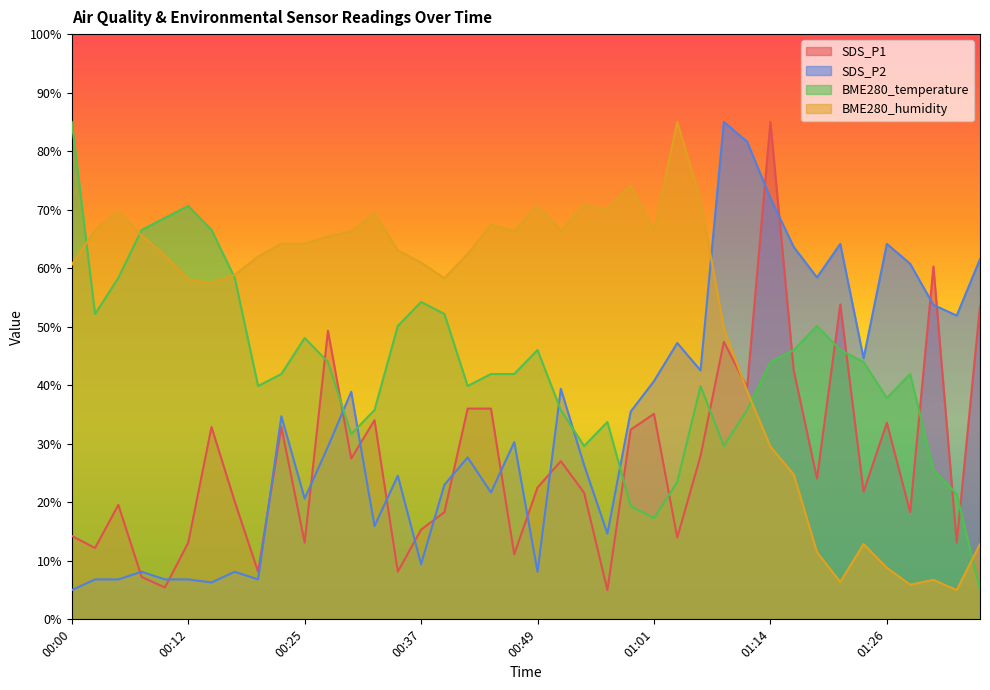

Reading right to left, transcribe all the data shown in this chart.

SDS_P1: 01:35=53.5	01:33=13.1	01:31=60.3	01:28=18.3	01:26=33.6	01:23=21.8	01:21=53.8	01:18=24.1	01:16=42.6	01:14=85.0	01:11=39.6	01:09=47.4	01:06=27.9	01:04=14.0	01:01=35.1	00:59=32.4	00:56=5.0	00:54=21.6	00:51=27.0	00:49=22.5	00:46=11.1	00:44=36.0	00:42=36.0	00:39=18.3	00:37=15.3	00:34=8.1	00:32=34.0	00:30=27.5	00:27=49.3	00:25=13.1	00:22=32.9	00:20=8.1	00:17=20.1	00:15=32.9	00:12=13.1	00:10=5.4	00:08=7.2	00:05=19.6	00:03=12.2	00:00=14.3
SDS_P2: 01:35=61.5	01:33=51.9	01:31=53.7	01:28=60.8	01:26=64.2	01:23=44.6	01:21=64.2	01:18=58.4	01:16=63.6	01:14=72.0	01:11=81.6	01:09=85.0	01:06=42.5	01:04=47.2	01:01=40.7	00:59=35.5	00:56=14.6	00:54=26.4	00:51=39.4	00:49=8.1	00:46=30.3	00:44=21.7	00:42=27.7	00:39=23.0	00:37=9.4	00:34=24.5	00:32=15.9	00:30=38.9	00:27=29.5	00:25=20.6	00:22=34.7	00:20=6.8	00:17=8.1	00:15=6.3	00:12=6.8	00:10=6.8	00:08=8.1	00:05=6.8	00:03=6.8	00:00=5.0
BME280_temperature: 01:35=5.0	01:33=21.4	01:31=25.5	01:28=41.9	01:26=37.8	01:23=44.0	01:21=46.0	01:18=50.1	01:16=46.0	01:14=44.0	01:11=35.8	01:09=29.6	01:06=39.9	01:04=23.5	01:01=17.3	00:59=19.4	00:56=33.7	00:54=29.6	00:51=35.8	00:49=46.0	00:46=41.9	00:44=41.9	00:42=39.9	00:39=52.2	00:37=54.2	00:34=50.1	00:32=35.8	00:30=31.7	00:27=44.0	00:25=48.1	00:22=41.9	00:20=39.9	00:17=58.3	00:15=66.5	00:12=70.6	00:10=68.6	00:08=66.5	00:05=58.3	00:03=52.2	00:00=85.0
BME280_humidity: 01:35=12.9	01:33=5.0	01:31=6.7	01:28=5.9	01:26=8.8	01:23=12.9	01:21=6.4	01:18=11.5	01:16=24.8	01:14=29.5	01:11=39.0	01:09=49.7	01:06=71.6	01:04=85.0	01:01=66.4	00:59=74.1	00:56=70.1	00:54=70.8	00:51=66.5	00:49=70.7	00:46=66.4	00:44=67.4	00:42=62.5	00:39=58.3	00:37=61.0	00:34=63.0	00:32=69.4	00:30=66.3	00:27=65.5	00:25=64.2	00:22=64.2	00:20=62.0	00:17=58.9	00:15=57.5	00:12=58.1	00:10=62.2	00:08=65.6	00:05=69.7	00:03=66.5	00:00=60.6